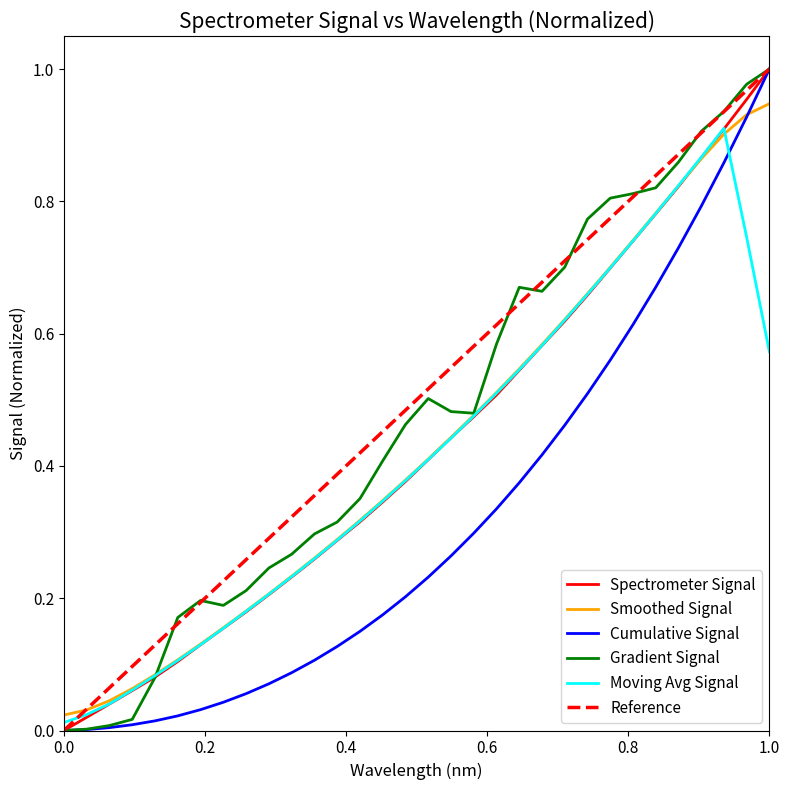

True or false: Cumulative Signal has a value of -0.5 at 0.0.

False